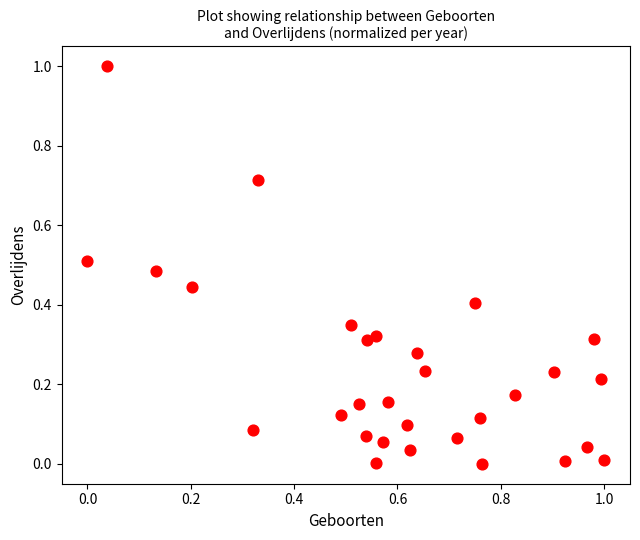

What is the range of X values (max minus min)?

1.0